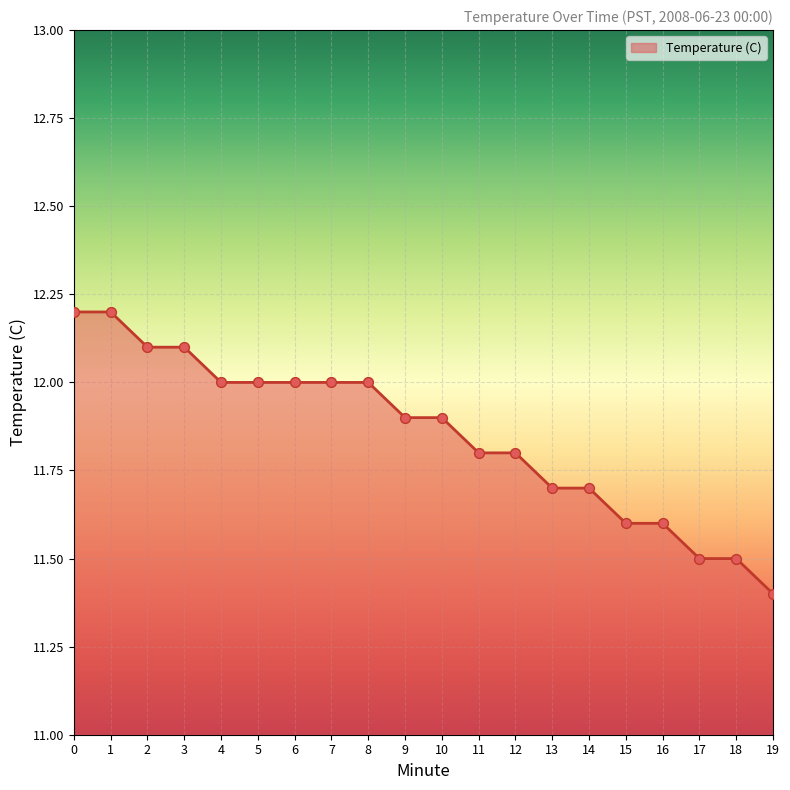

What is the change in value from 8 to 15?

-0.4